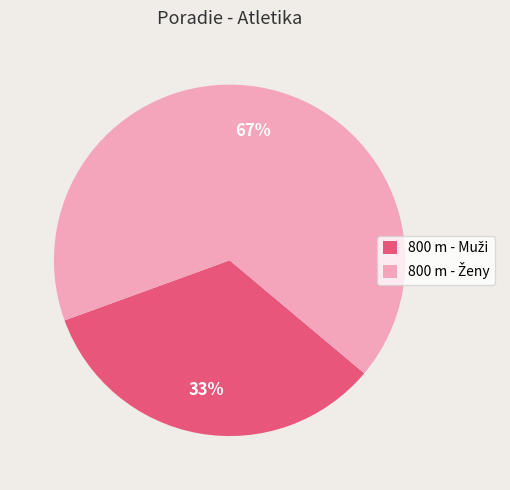

How many slices are in this pie chart?

2